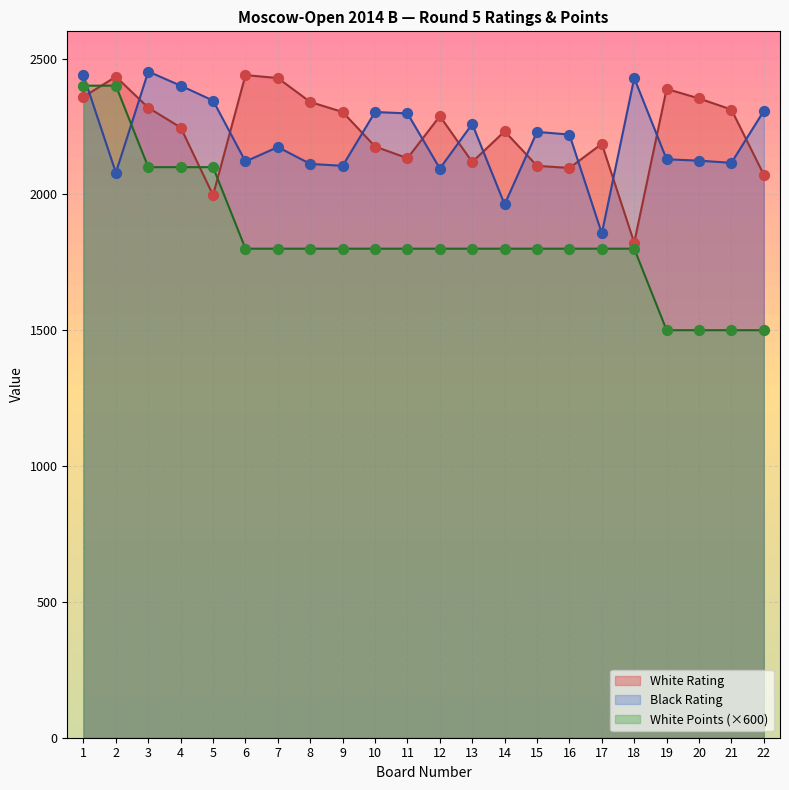

Which series contains the lowest Y value?

White Points